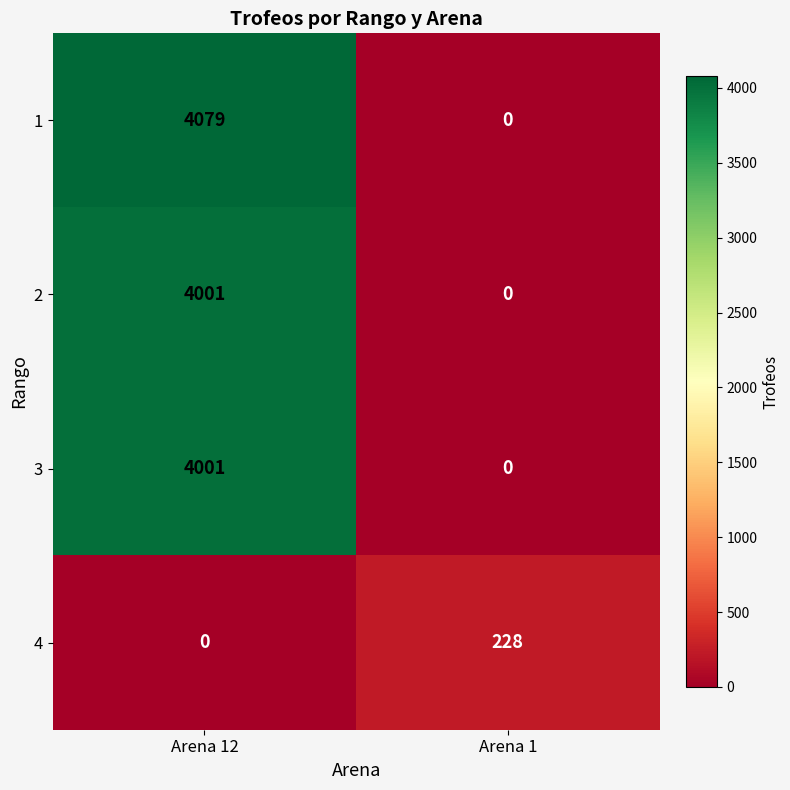

Which series changed the most between Arena 12 and Arena 1?

1